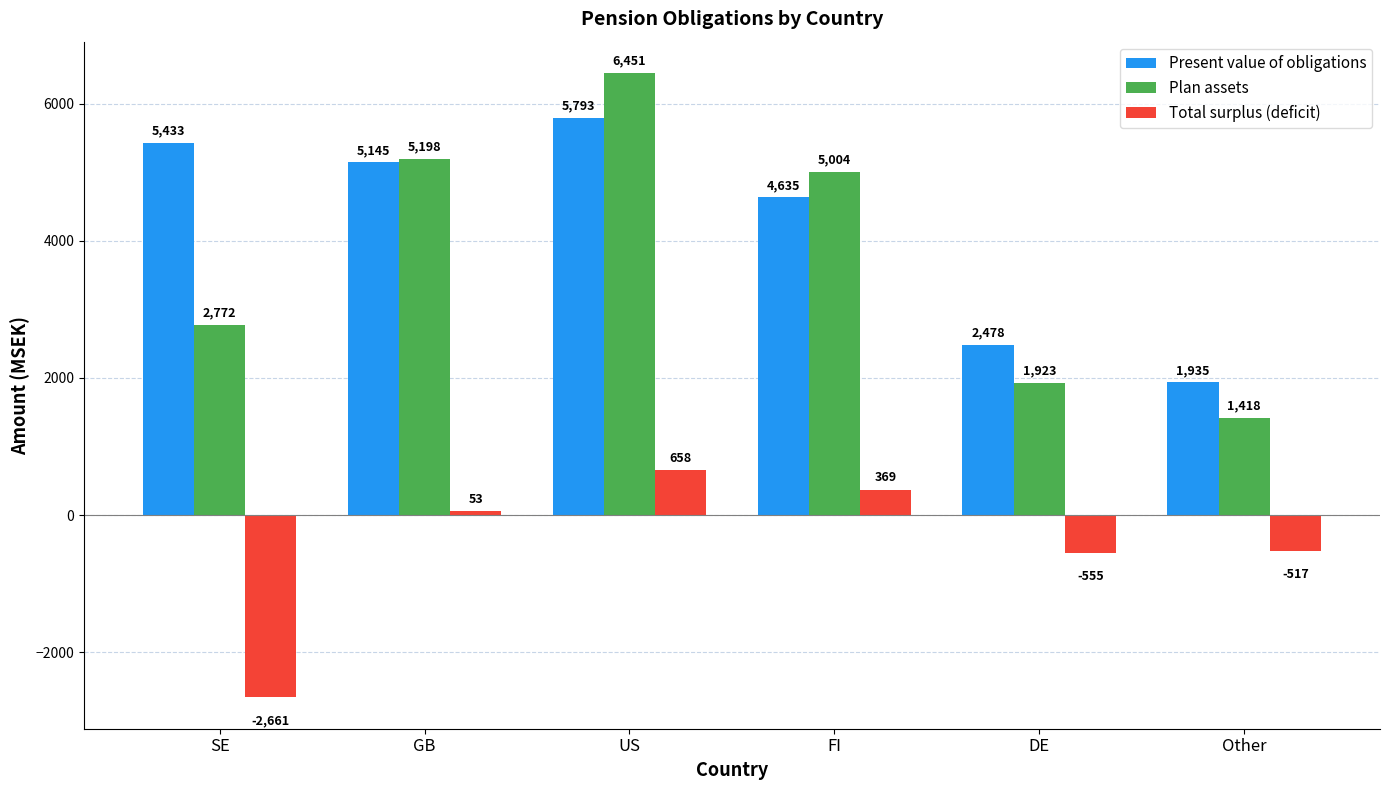

The Present value of obligations series shows 8128 at SE. True or false?

False